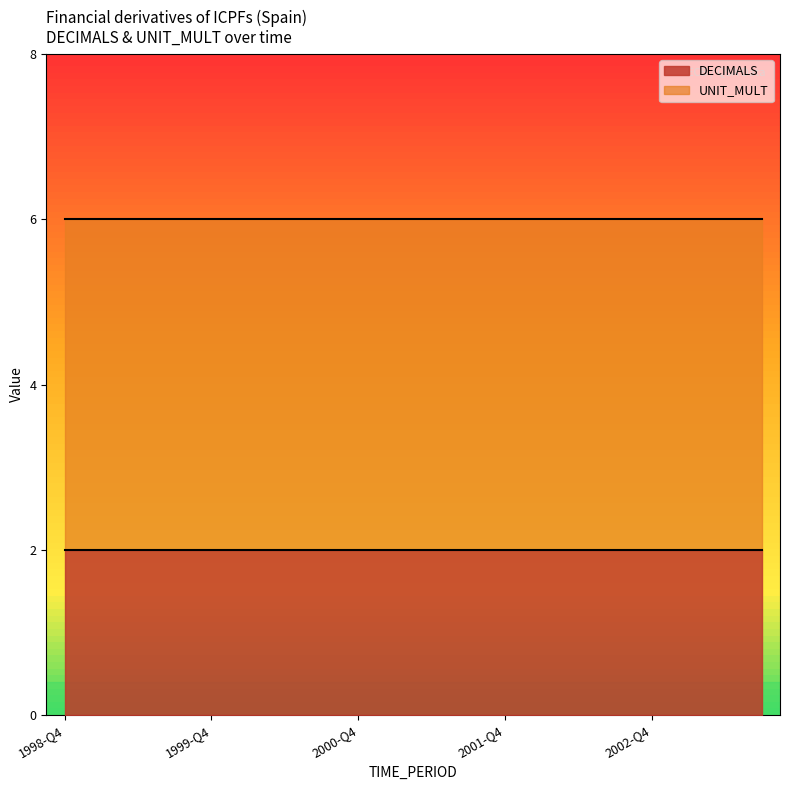

What is the label of the 20th point from the right?

1998-Q4